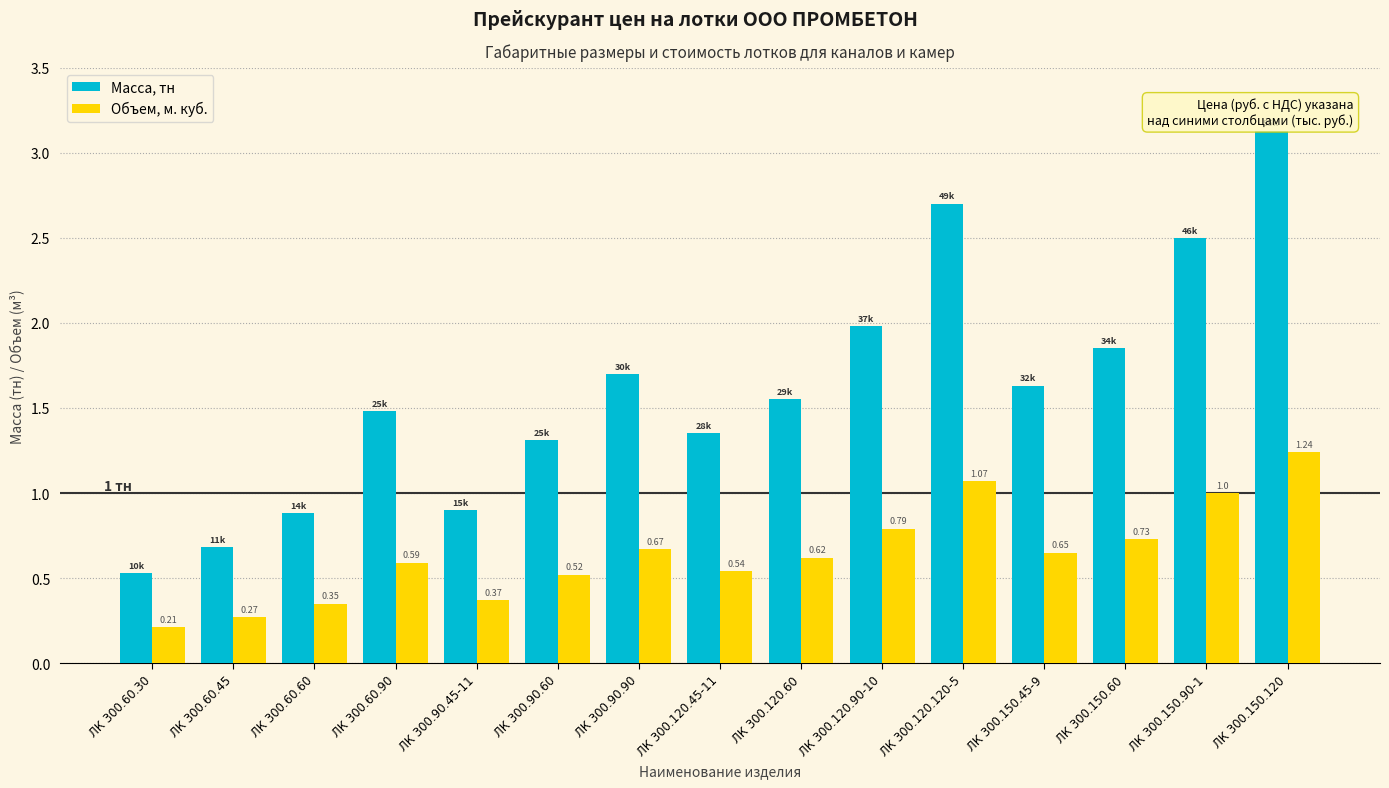

What is the label of the 14th bar from the right?

ЛК 300.60.45